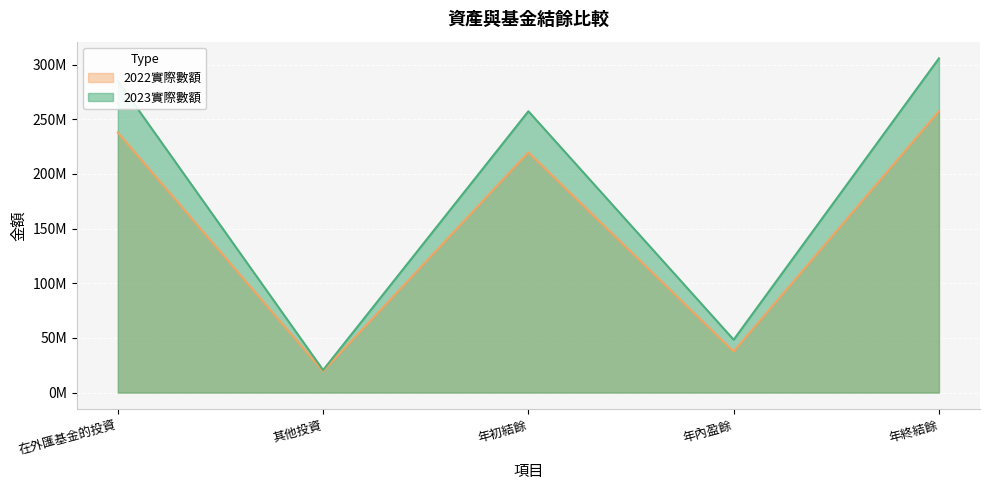

What is the label of the 1st point from the right?

年終結餘